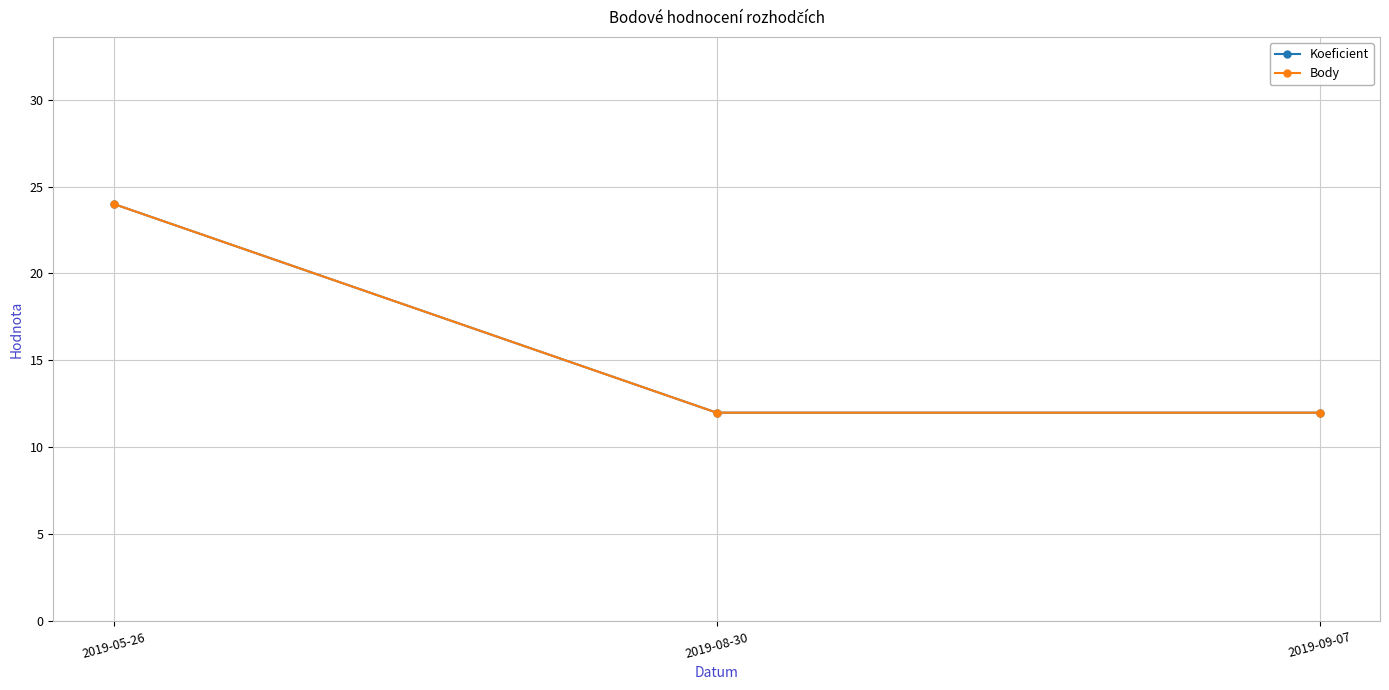

Where is Koeficient nearest to the value 18?

2019-05-26